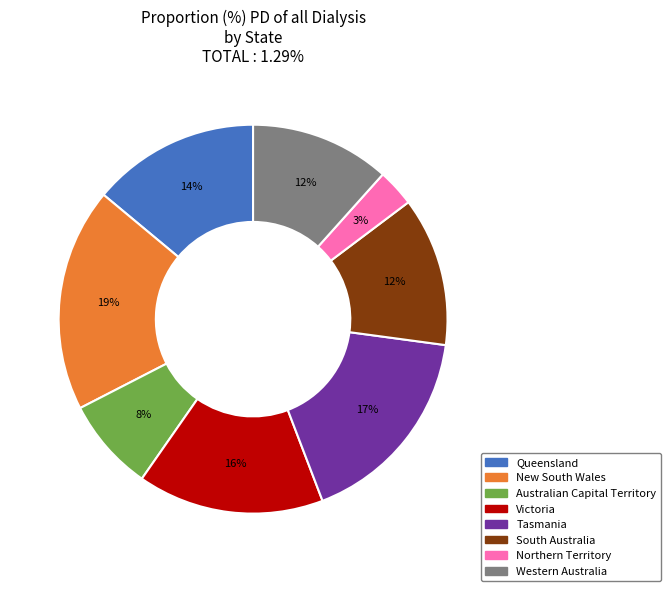

Which category has the smallest portion of the pie?

Northern Territory